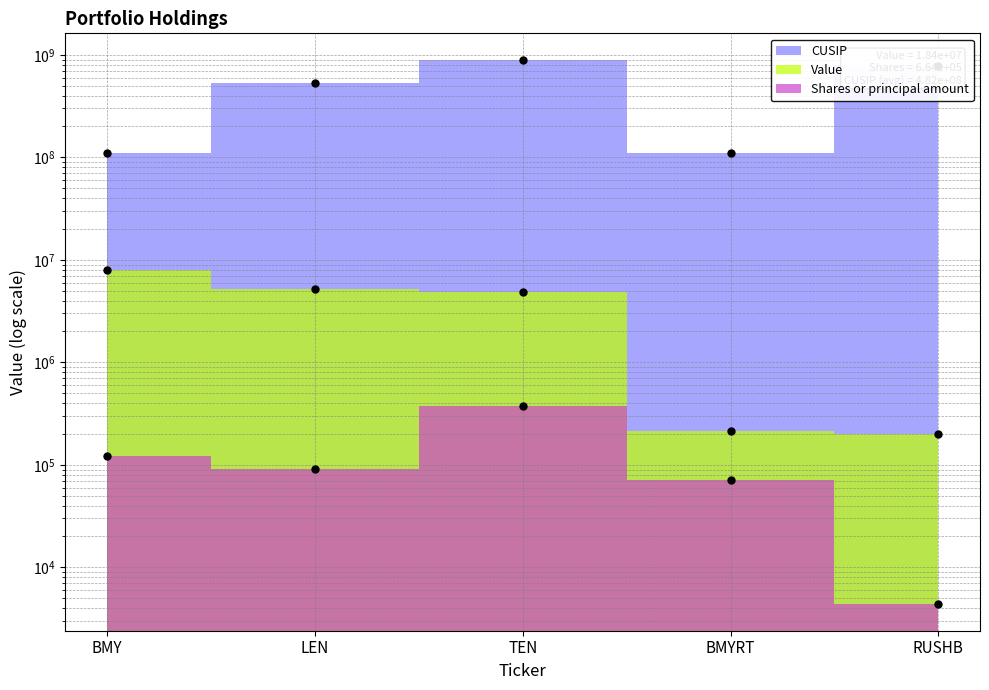

What is the highest value of the Value series?

7910000